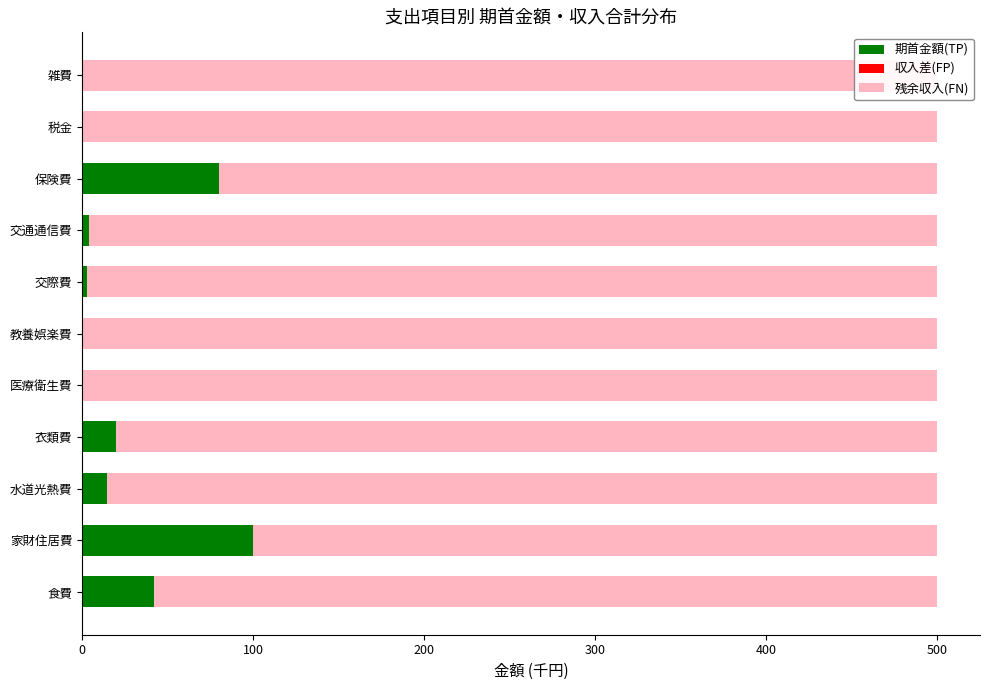

How many data points in 期首金額(TP) are less than 4?

5